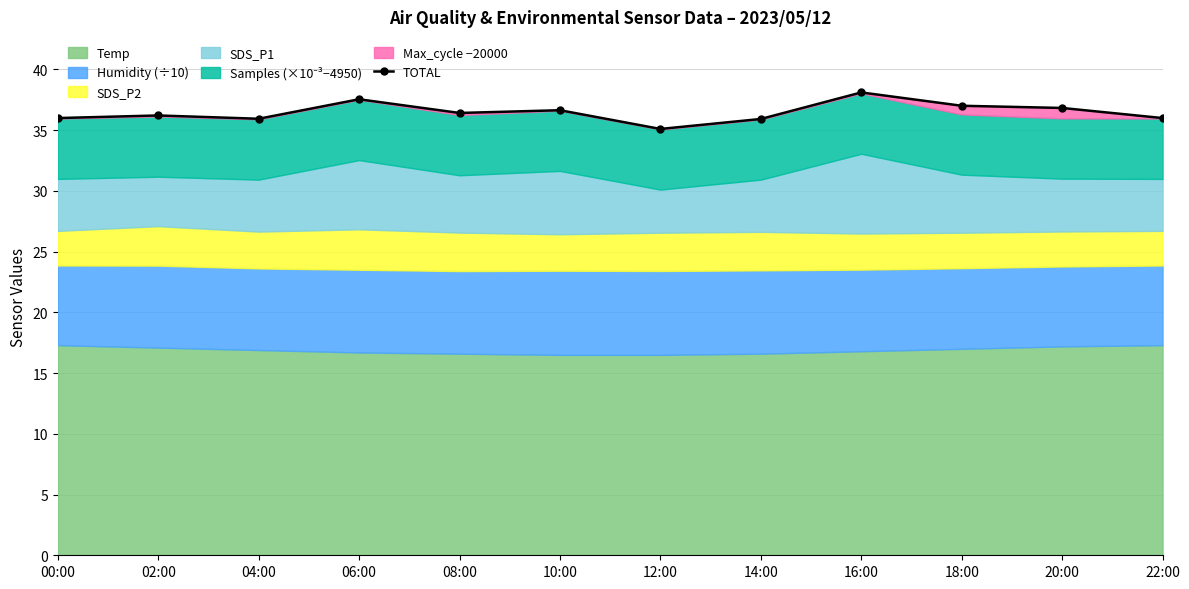

How many points are higher than both their immediate neighbors (excluding endpoints)?

4